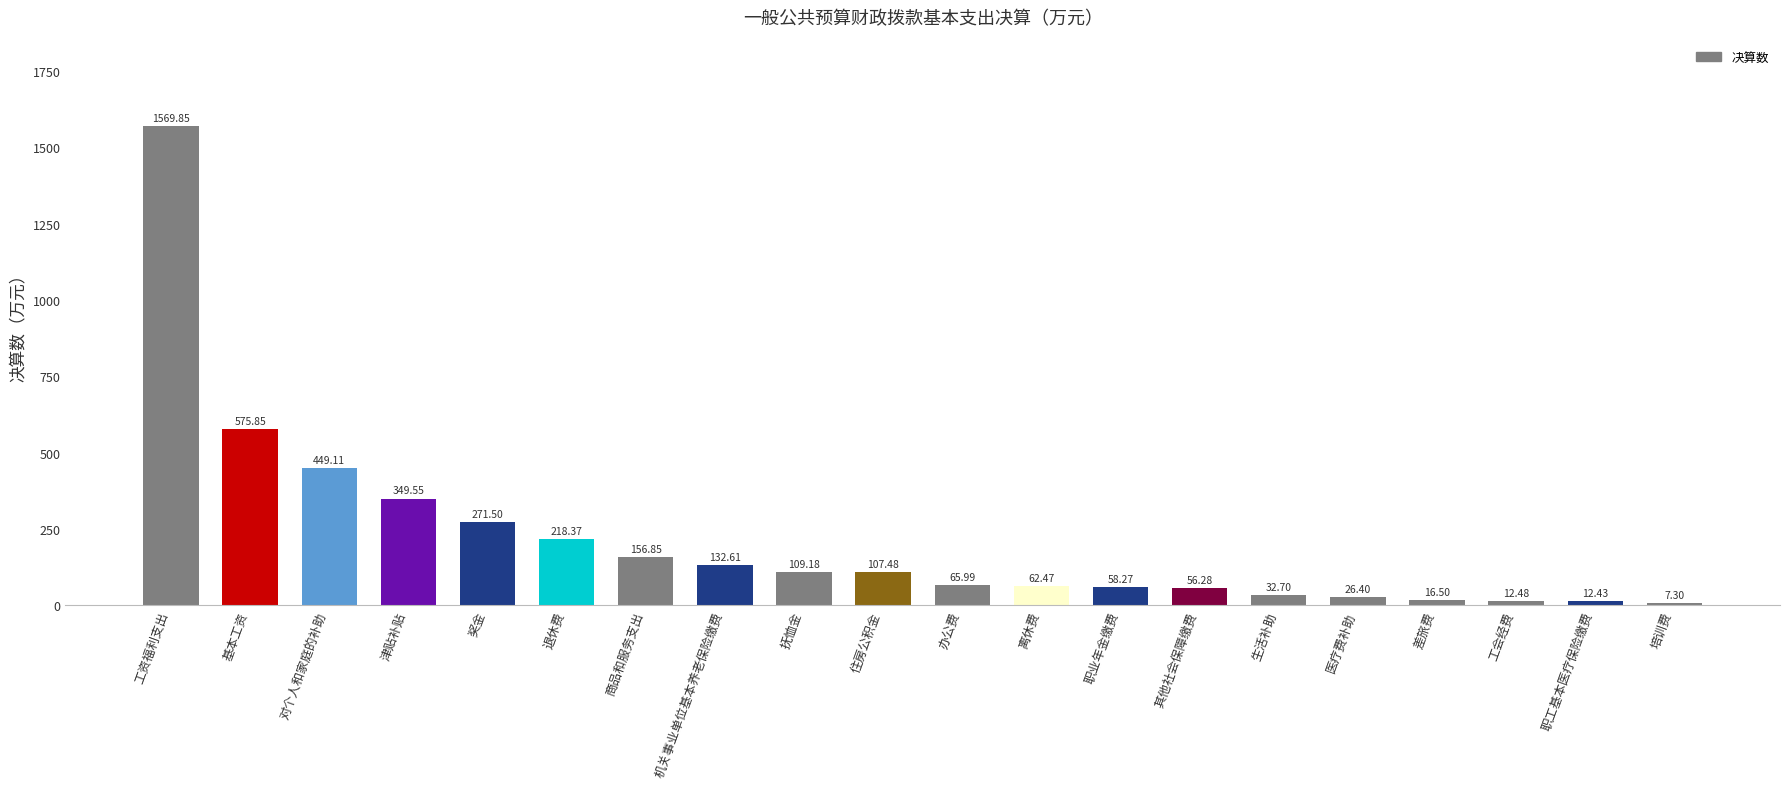

What is the ratio of the value at 抚恤金 to the value at 机关事业单位基本养老保险缴费?

0.8